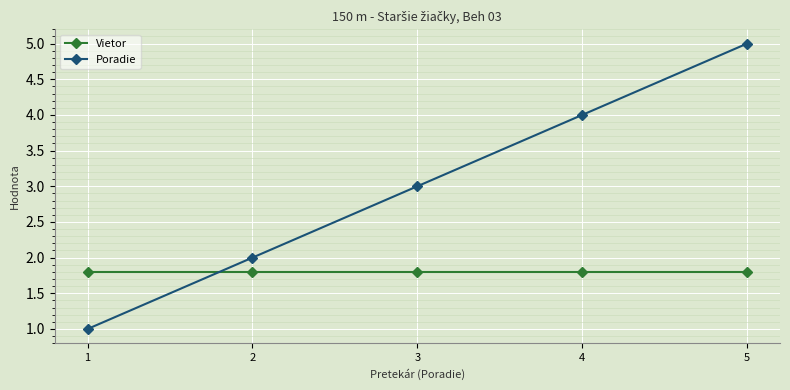

Between which two adjacent categories do Poradie and Vietor first intersect?

1 and 2